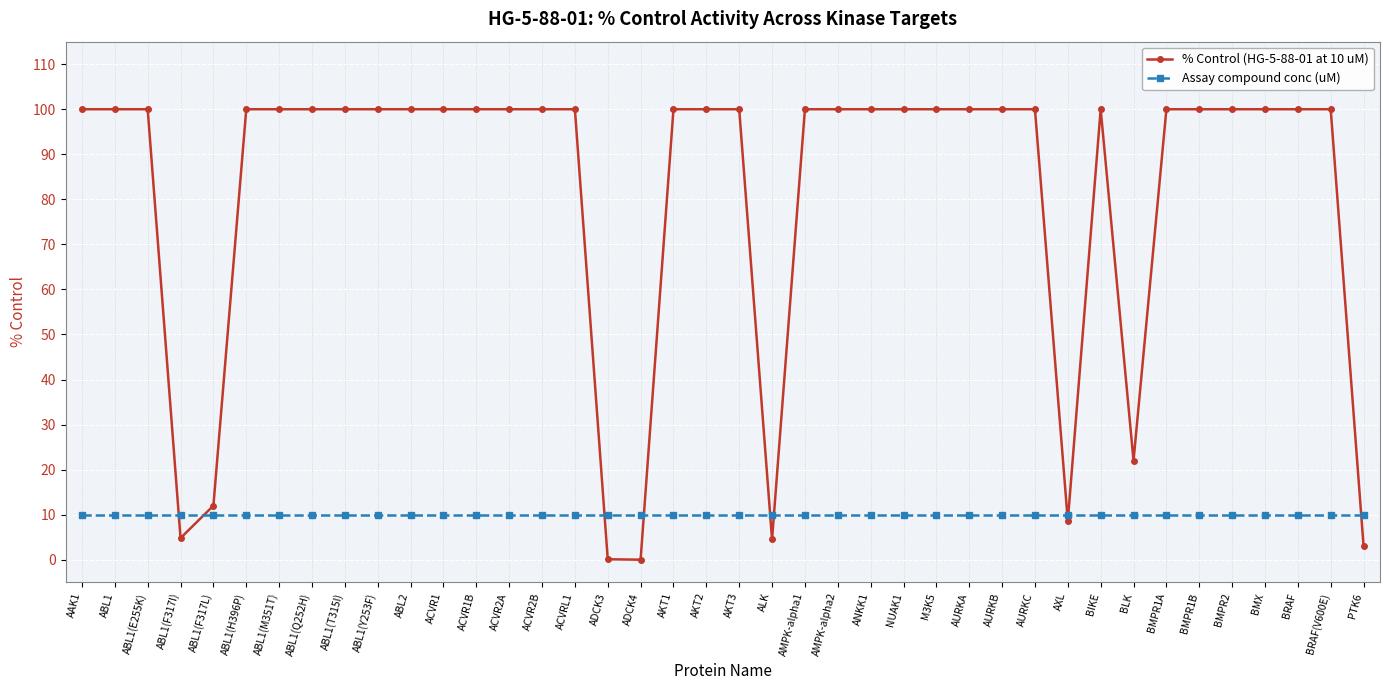

What is the total value across all series at AKT3?

110.0